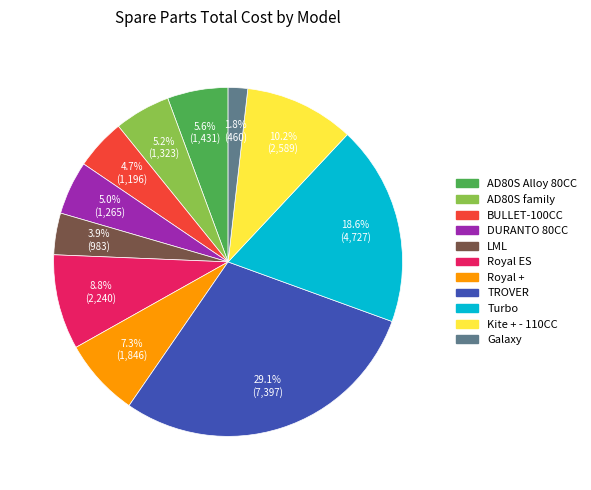

Combined, do AD80S family and DURANTO 80CC account for over 50%?

No